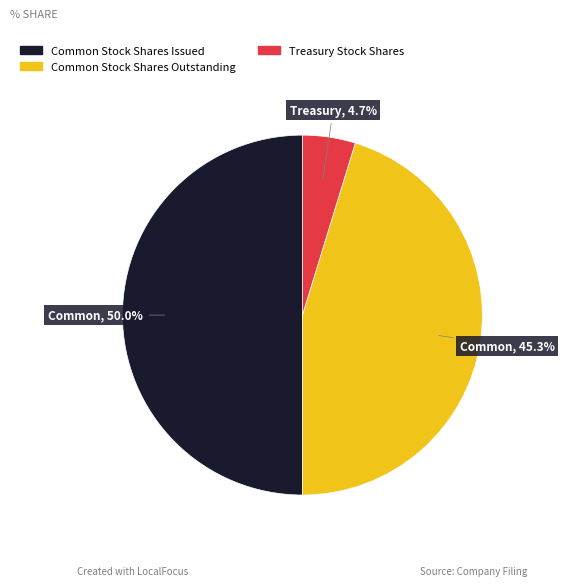

How many segments does this pie chart have?

3